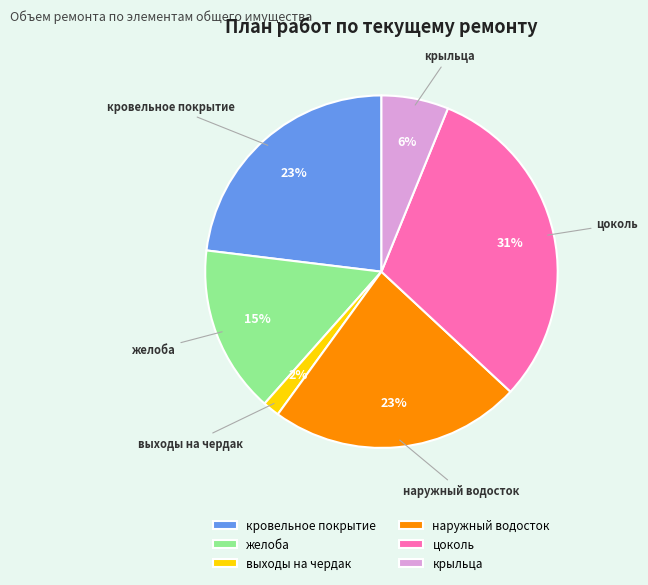

To the nearest percent, what is the average slice percentage?

17%